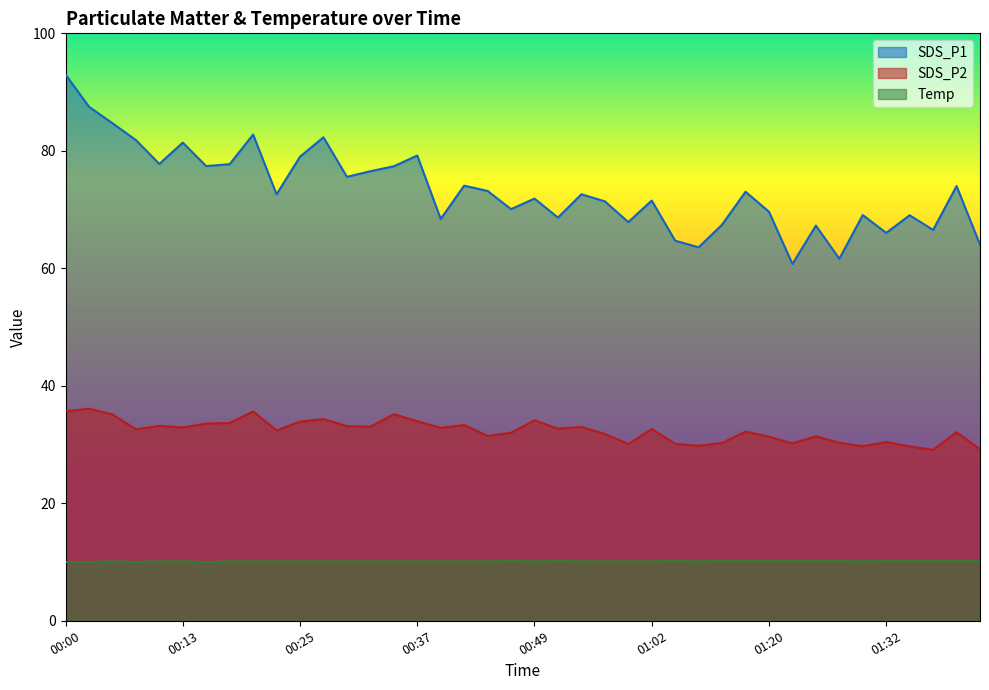

What is the label of the 20th point from the left?

00:47